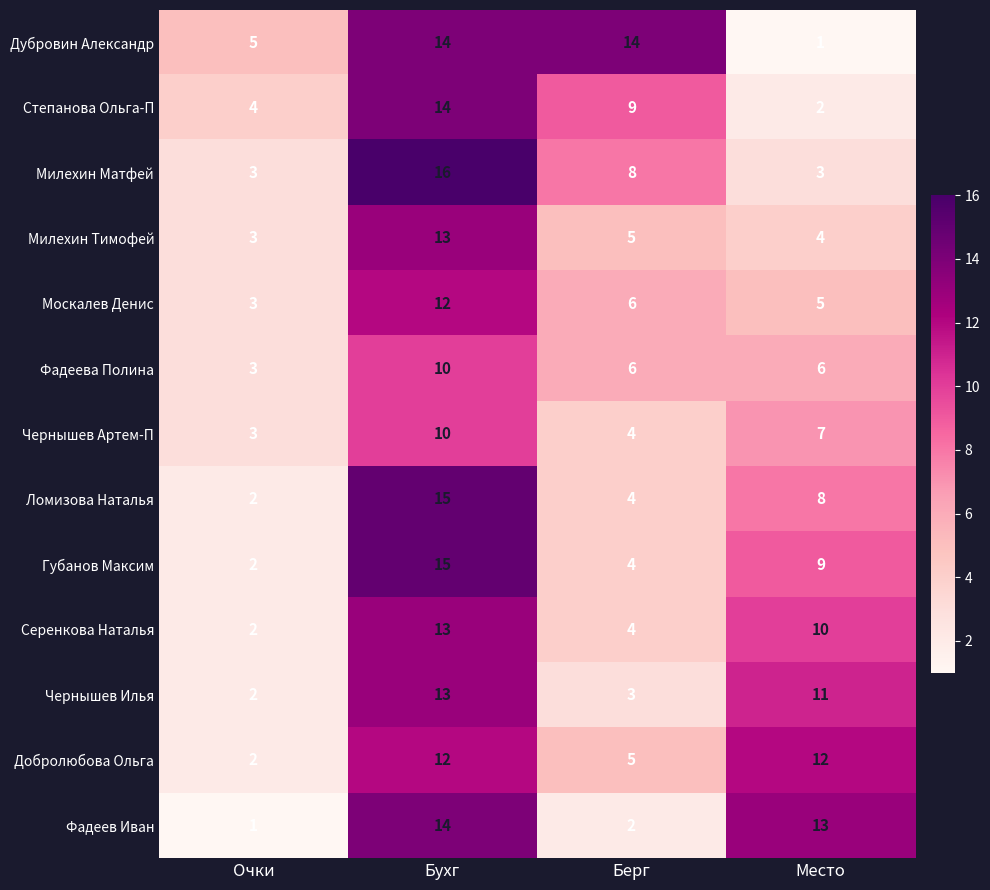

Count the number of categories in the chart.

4